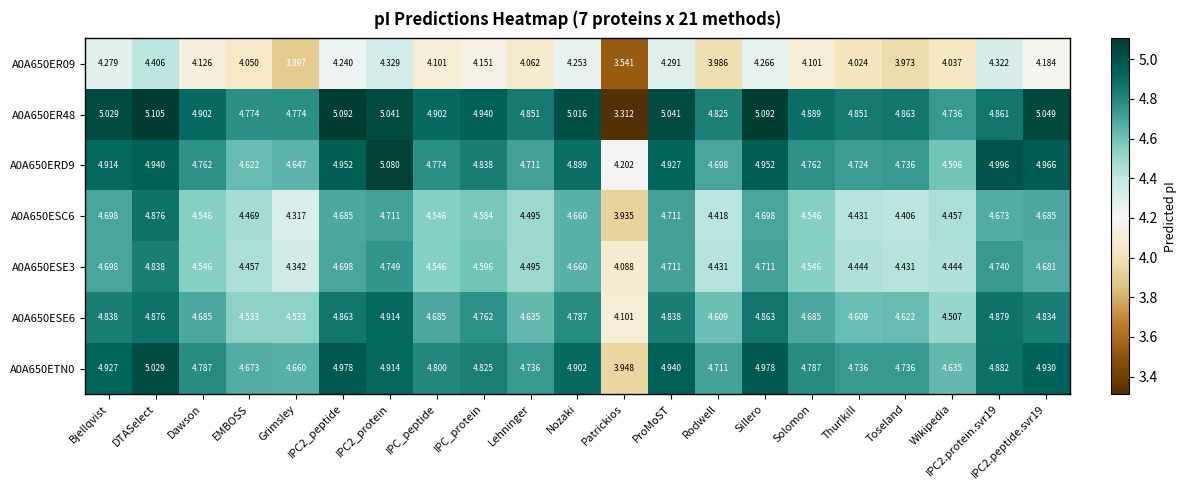

At which category is the sum across all series the highest?

DTASelect